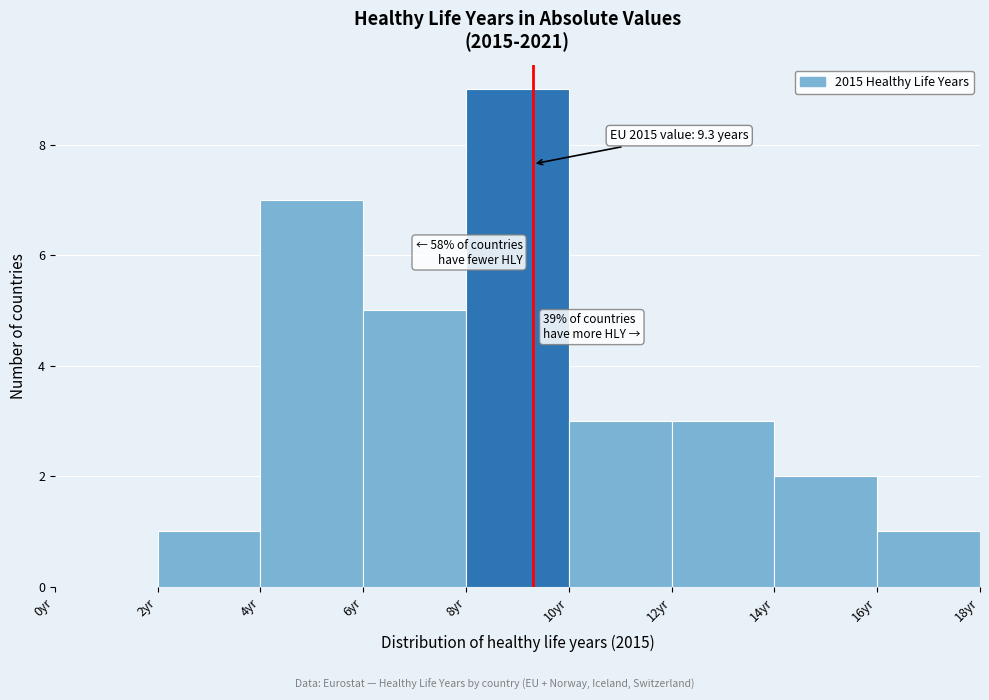

Over which range of the x-axis is the bar tallest?

8 to 10